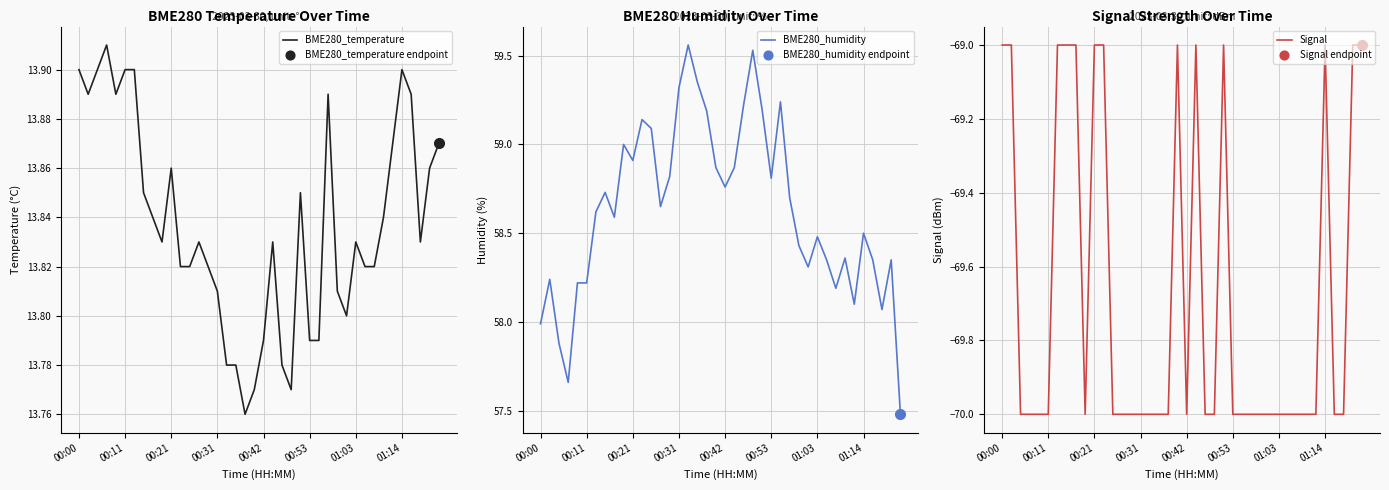

True or false: BME280_temperature has a value of 23.1 at 00:11.

False